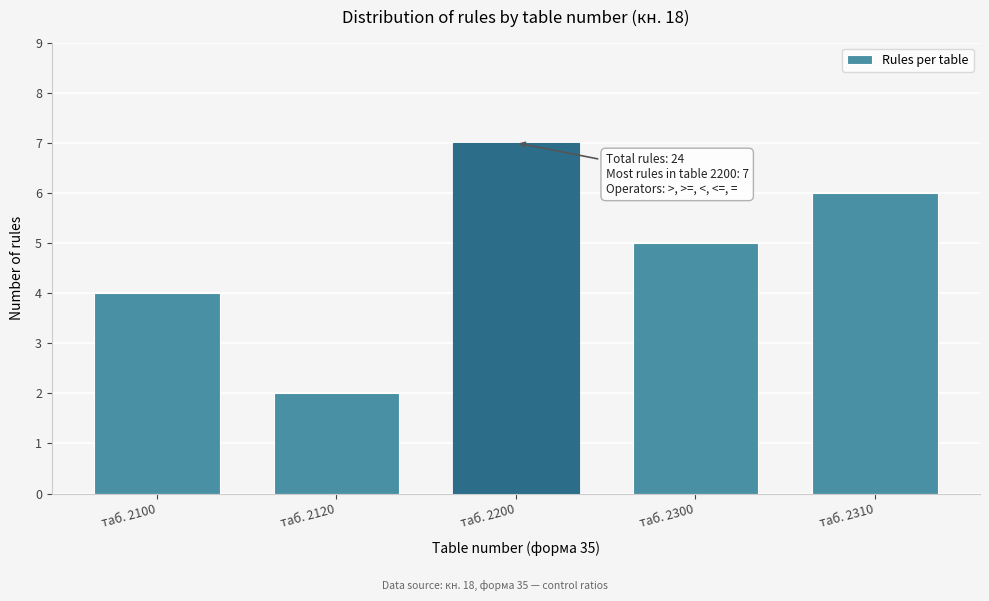

Reading right to left, extract all data points from this chart.

6	5	7	2	4